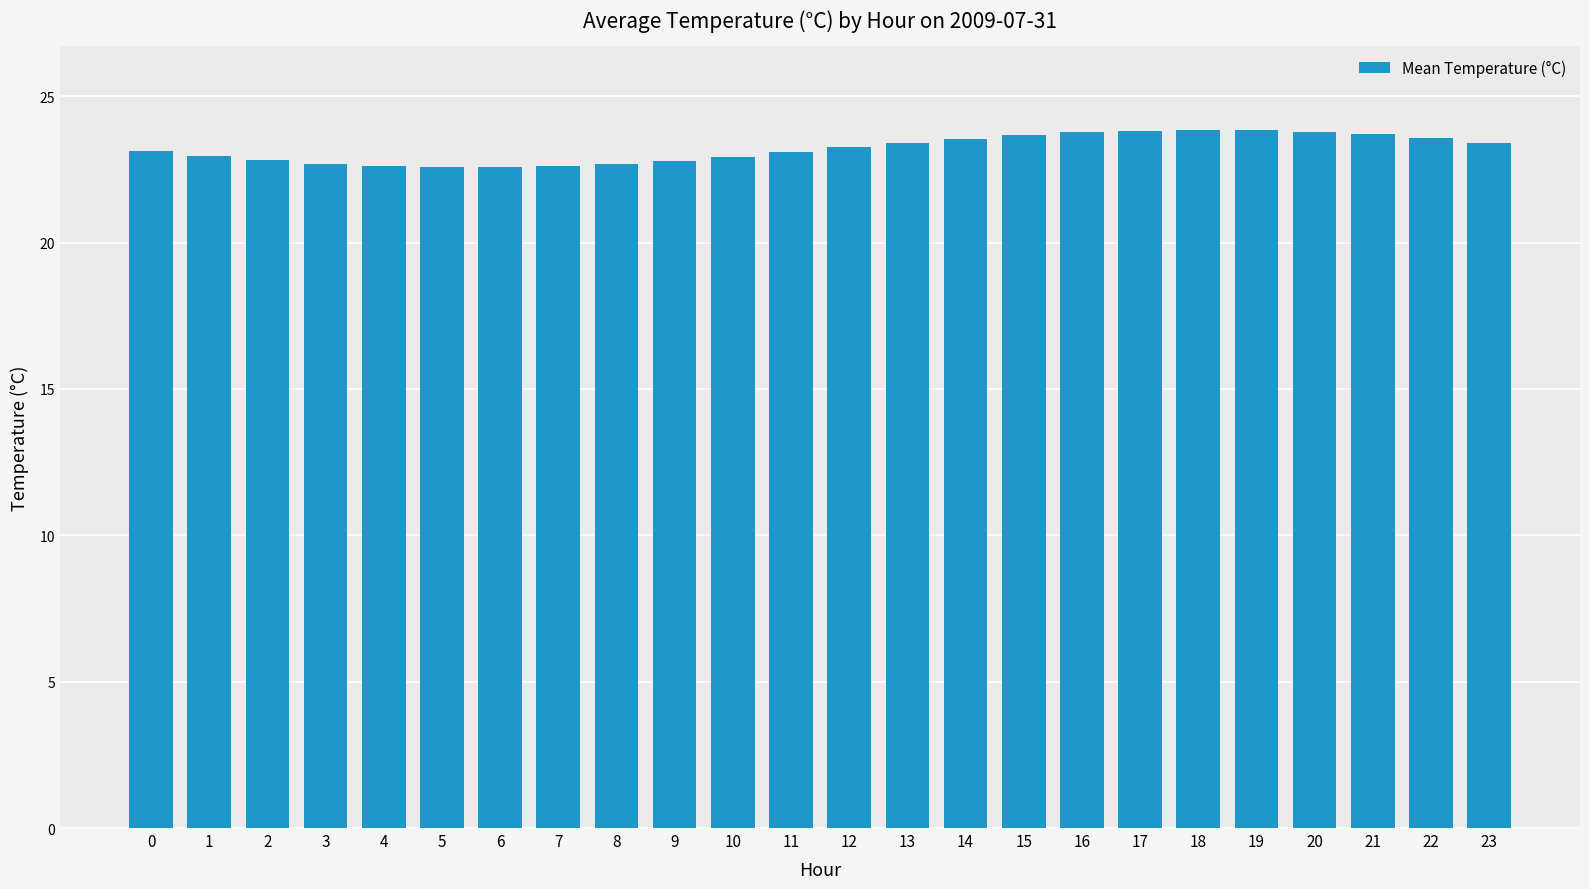

What is the difference between the values at 4 and 0?

0.5